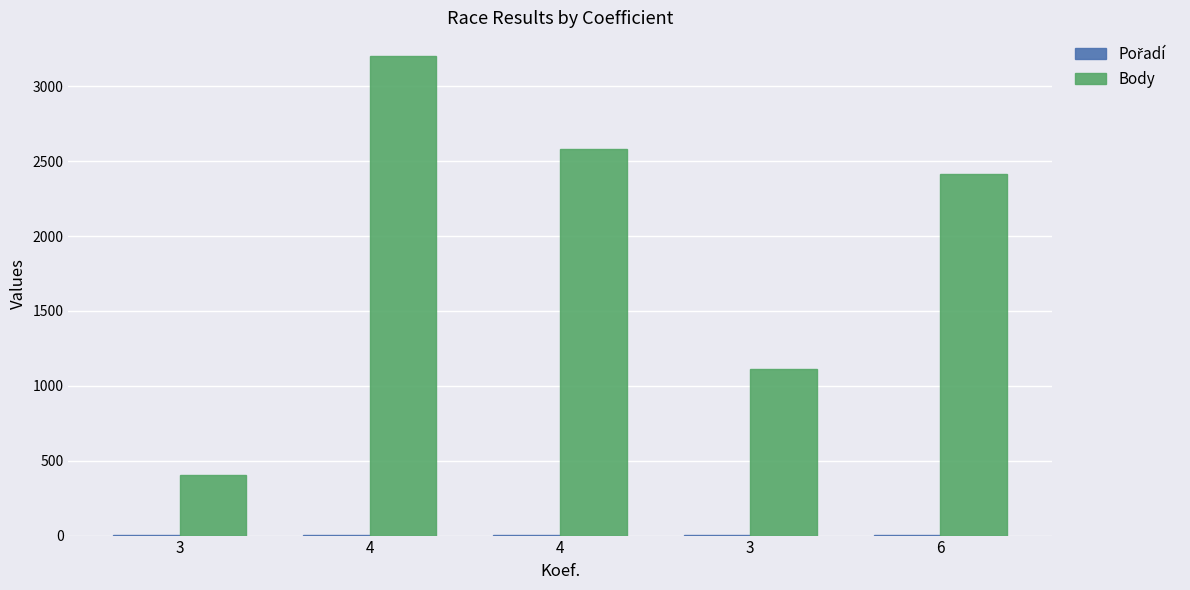

How many distinct data groups are displayed?

2